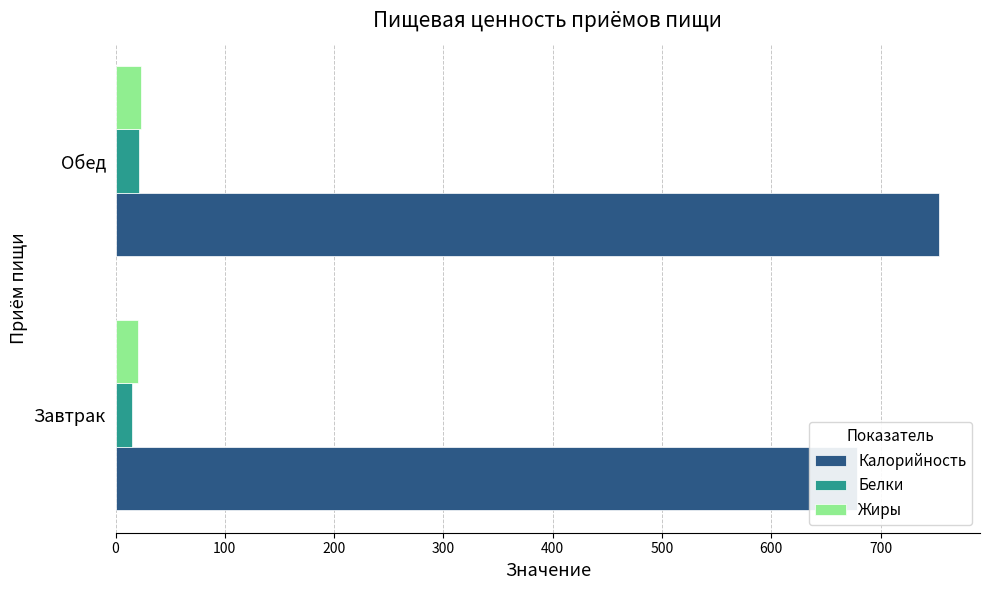

Reading left to right, transcribe all the data shown in this chart.

Калорийность: 678.1	753.2
Белки: 15.5	21.3
Жиры: 20.3	23.1